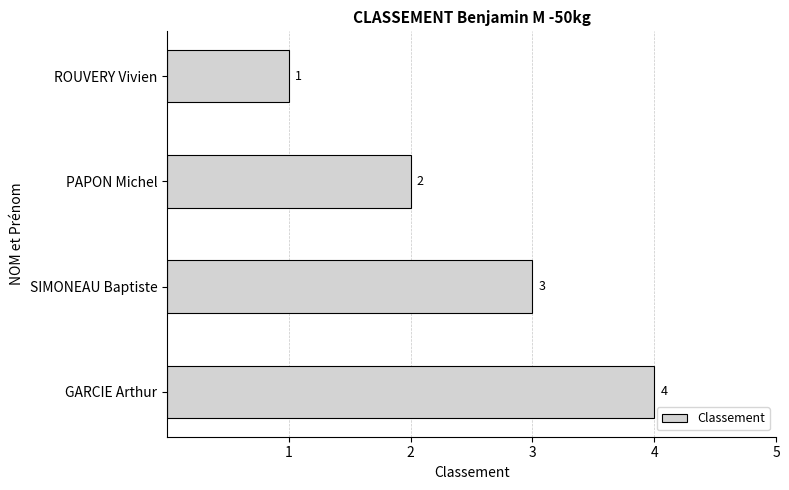

Rank the categories by value from highest to lowest.

GARCIE Arthur, SIMONEAU Baptiste, PAPON Michel, ROUVERY Vivien